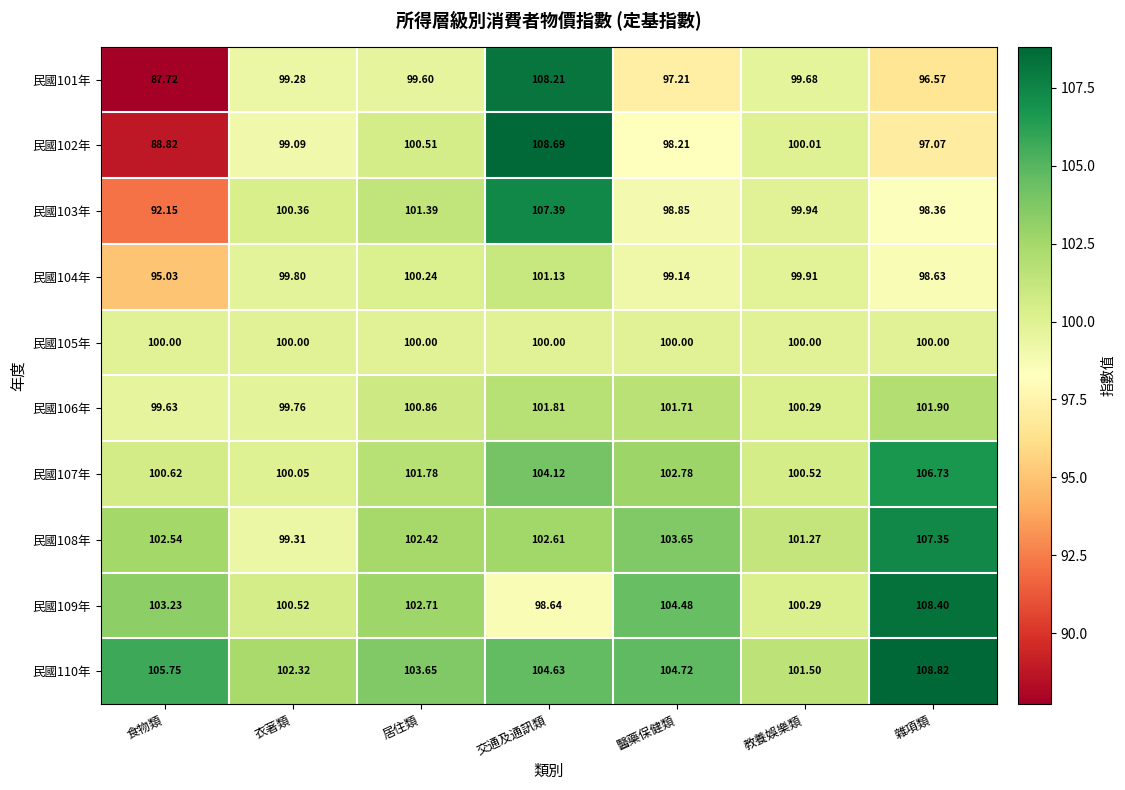

Where does the 民國103年 series first go above 99?

衣著類